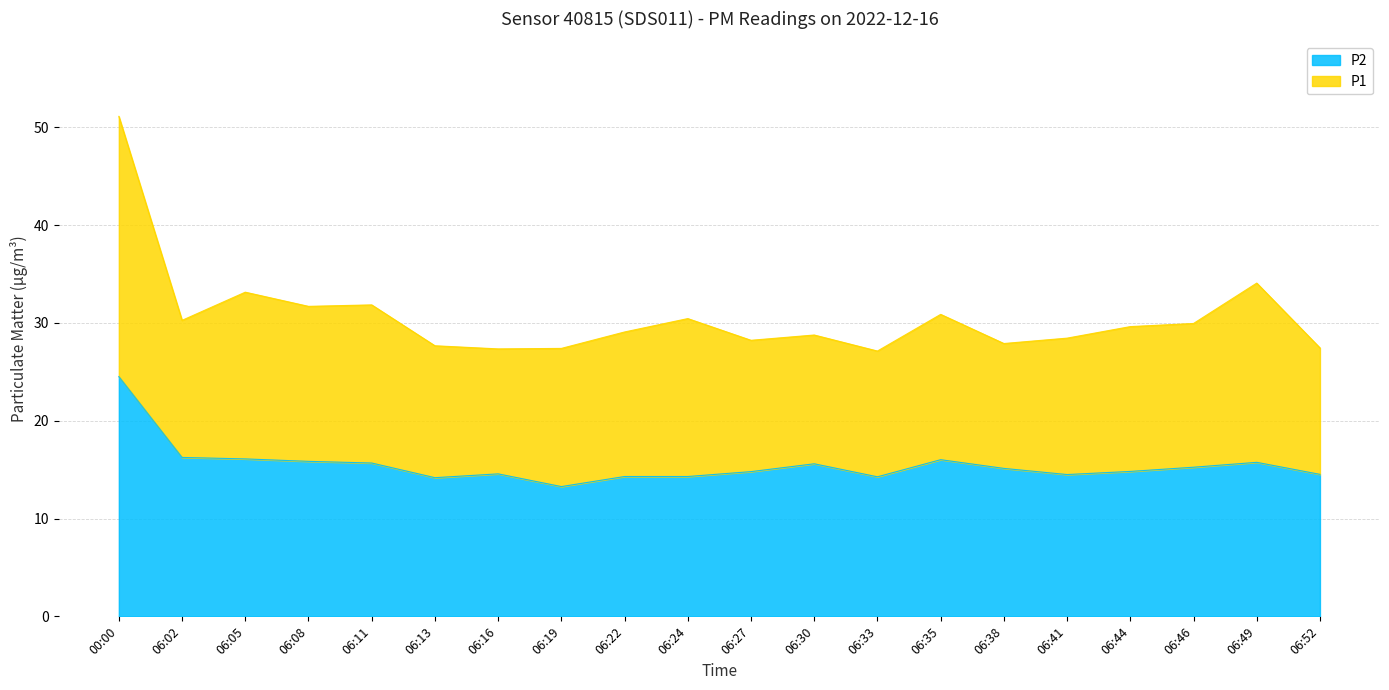

How many data points in P1 are above 29?

11